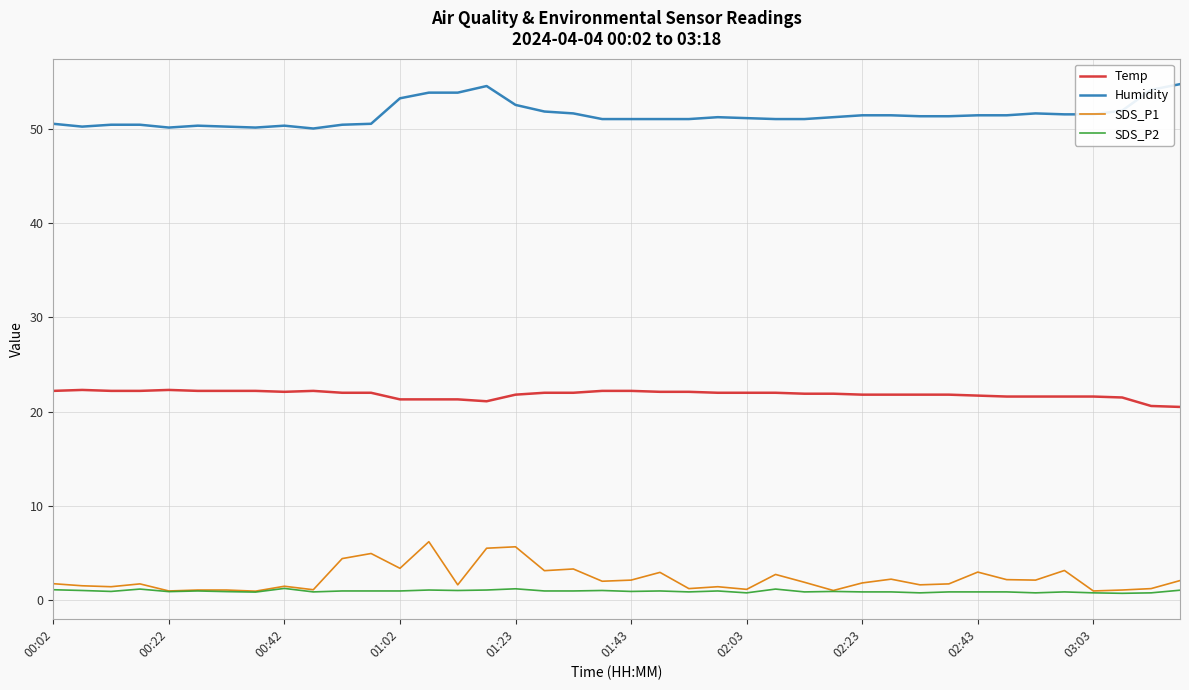

Which series has the largest total across all categories?

Humidity